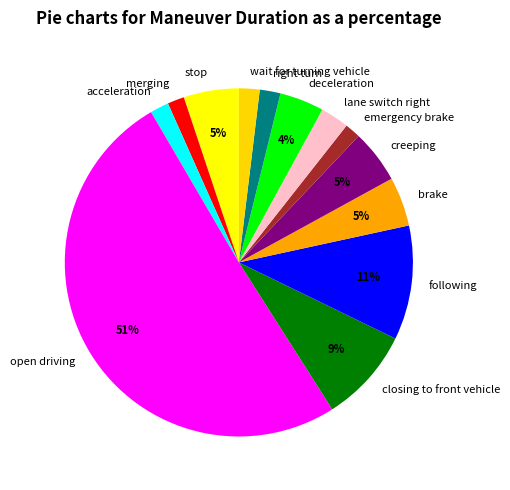

To the nearest percent, what is the average slice percentage?

8%